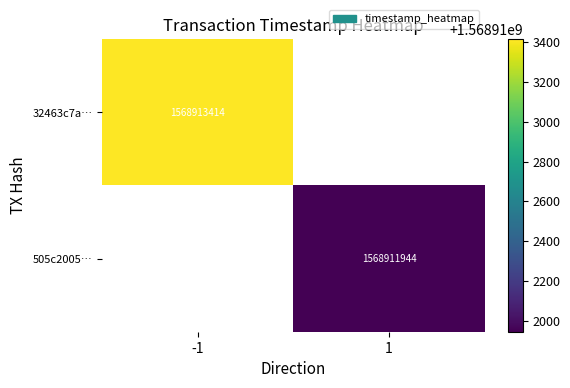

Which series has the largest total across all categories?

32463c7a877c9d16474740878058e32821d7f70